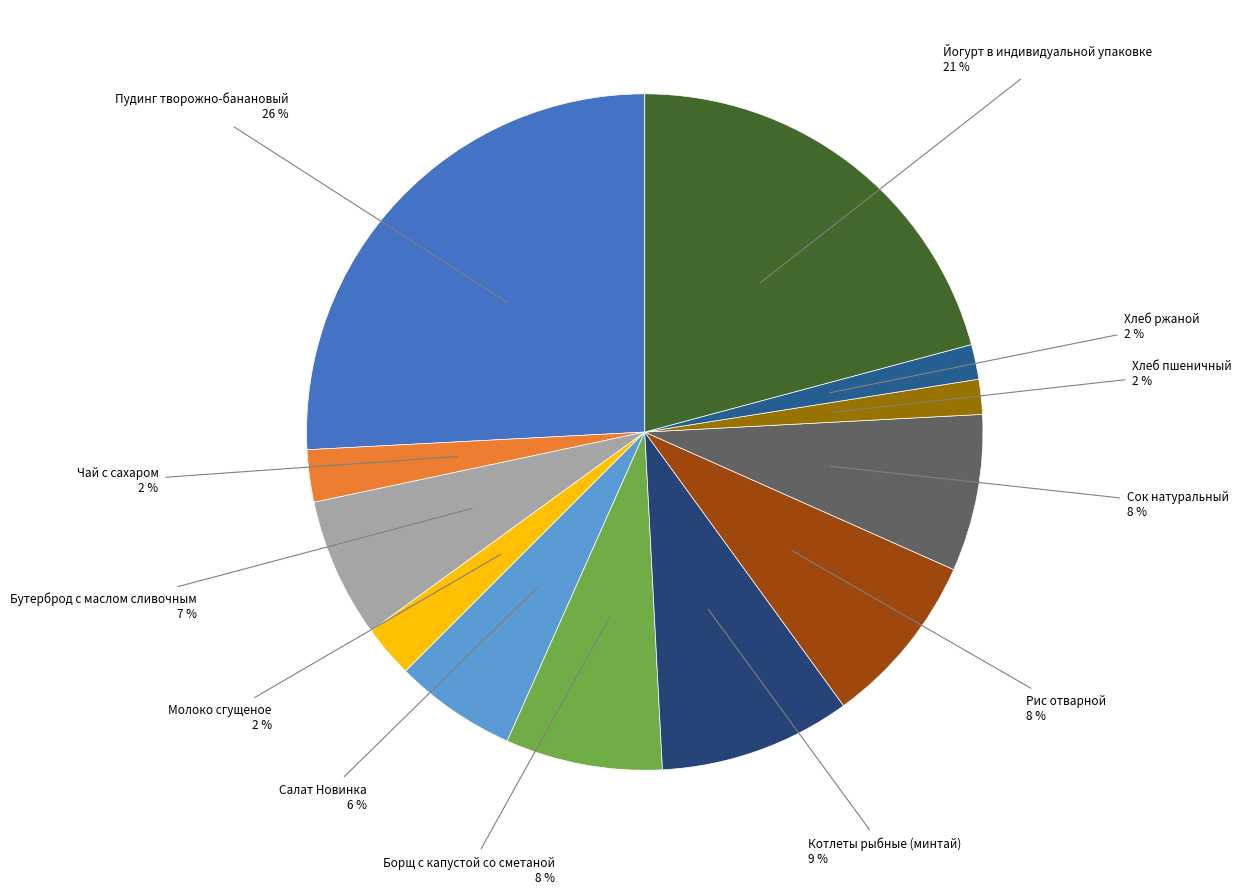

The Хлеб пшеничный slice represents 9% of the pie. True or false?

False